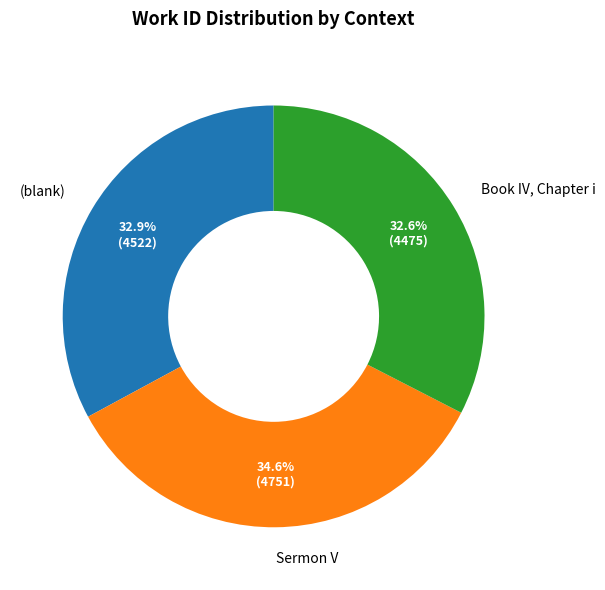

Is there a majority slice in this chart?

No